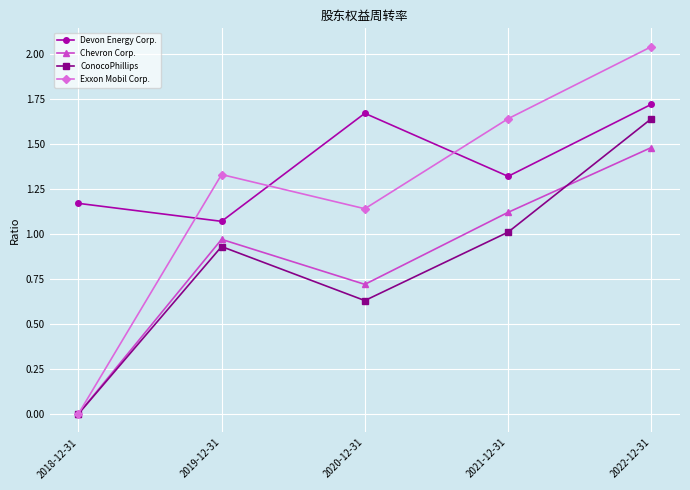

At which category does Exxon Mobil Corp. reach its first local valley?

2020-12-31